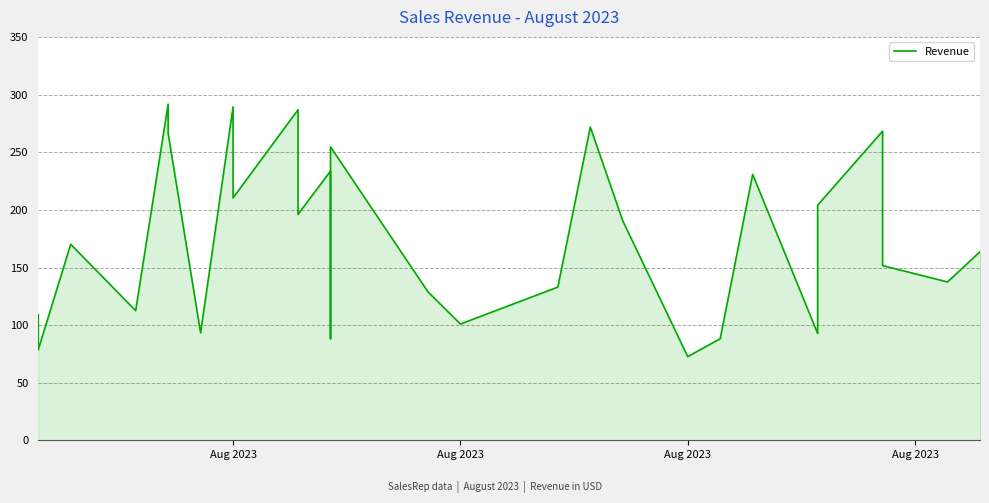

What is the sum of all values?

5116.6